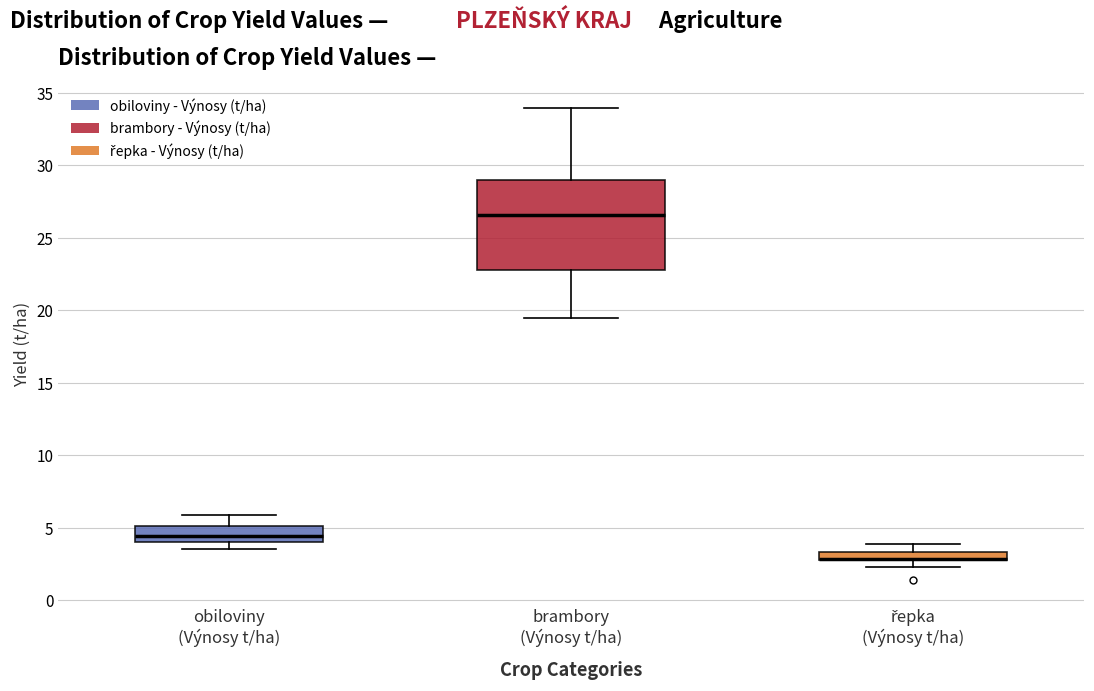

Comparing the boxes themselves (not the whiskers), which one is the tallest?

brambory (Výnosy t/ha)